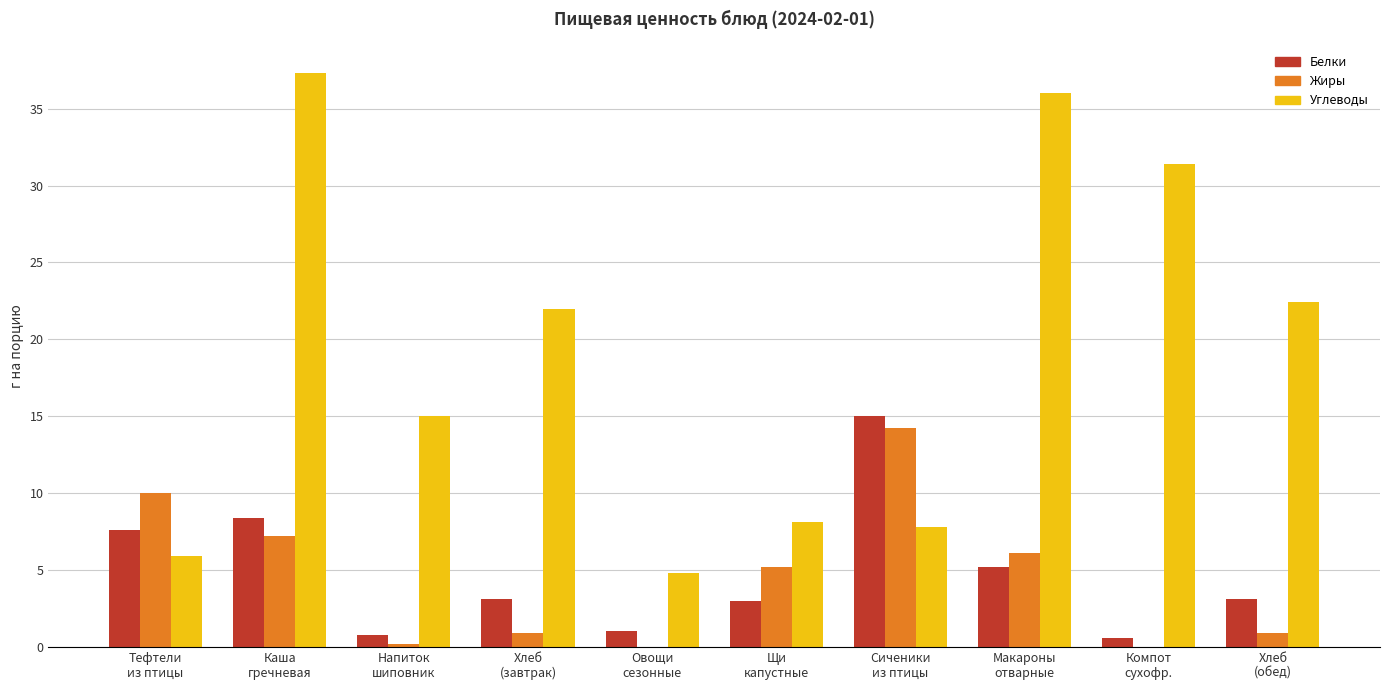

The value of Углеводы at Напиток
шиповник is 6.0. True or false?

False